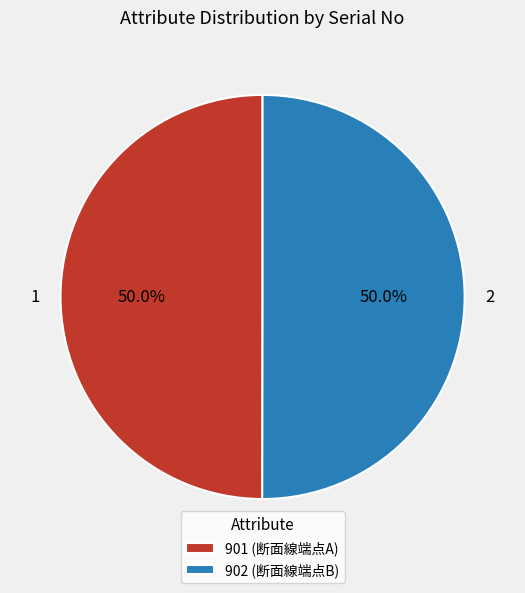

What portion of the pie excludes 901 (断面線端点A)?

50.0%